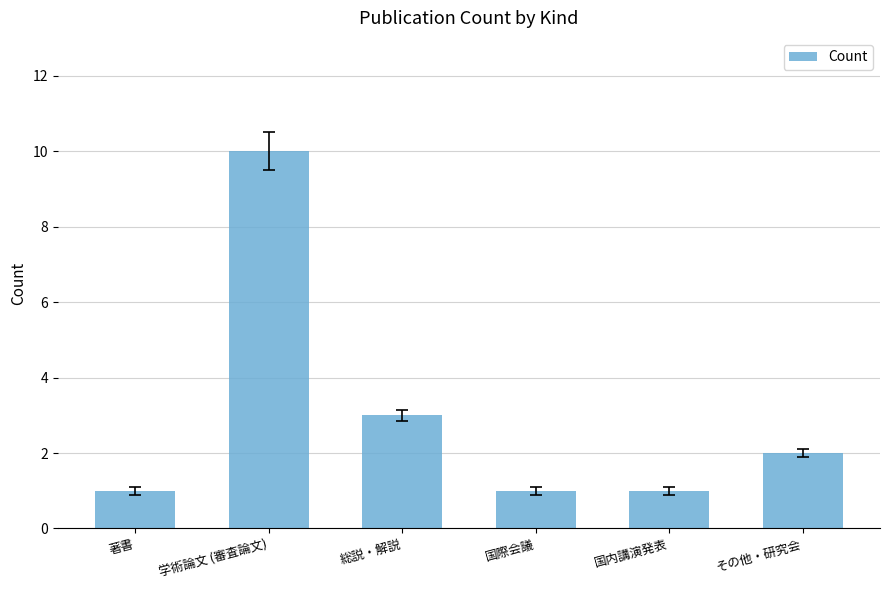

Count the number of categories in the chart.

6